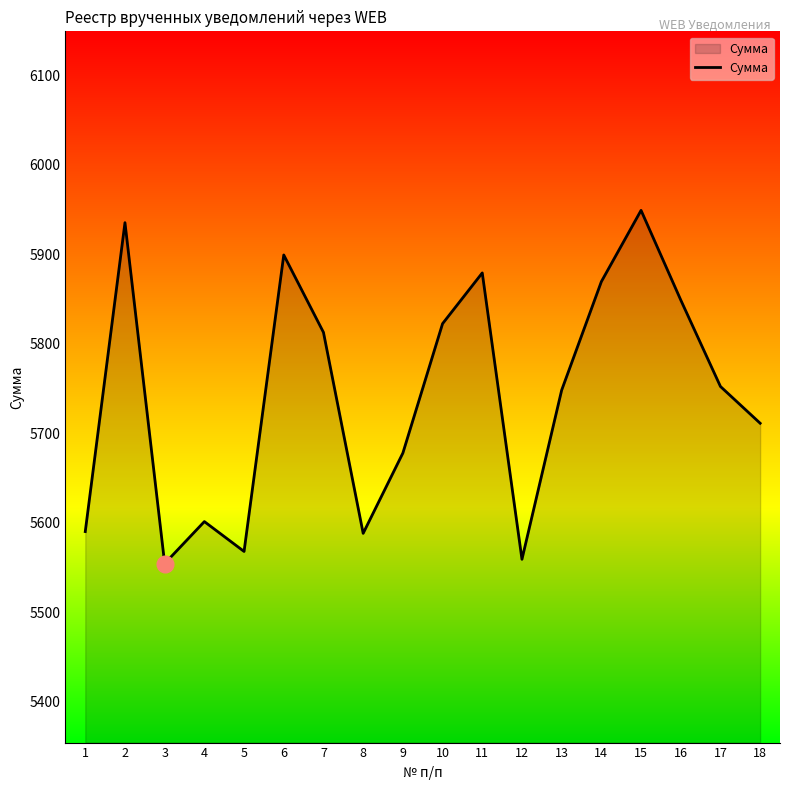

Where is the first local minimum?

3